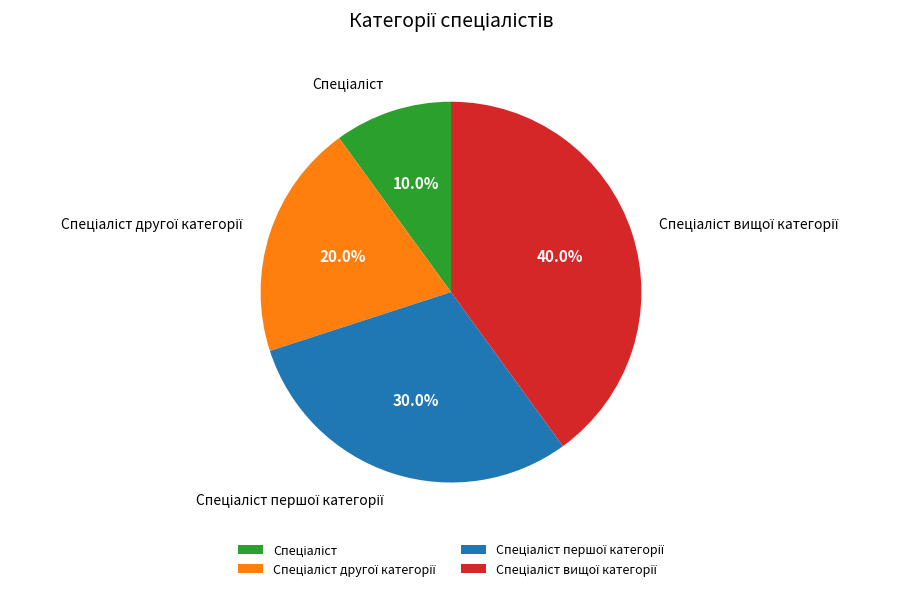

Does any single category account for the majority?

No